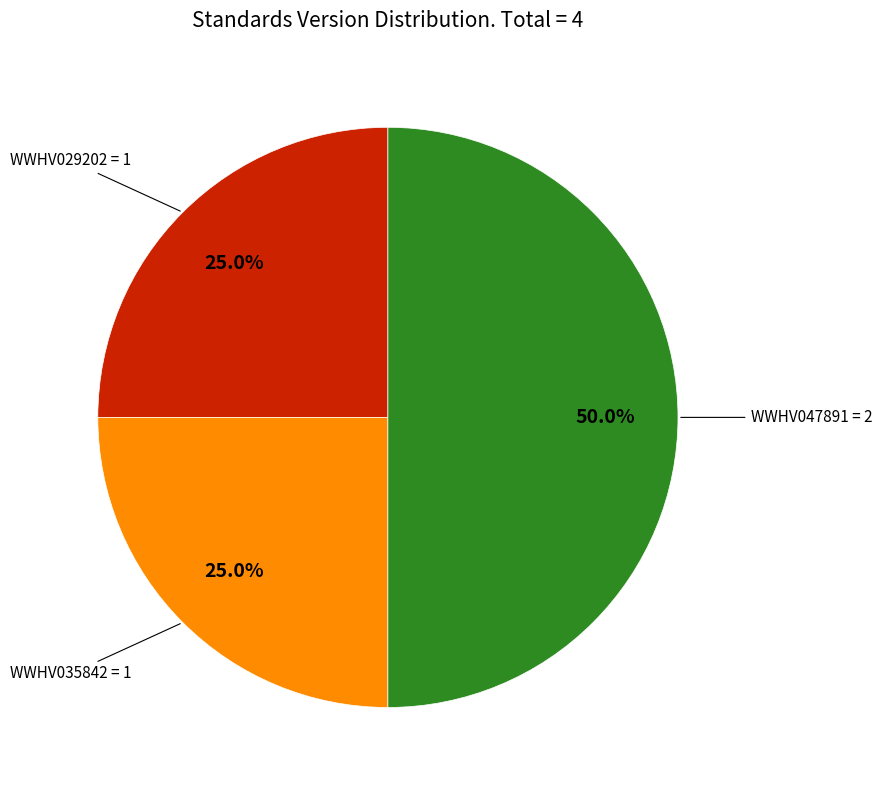

How many segments does this pie chart have?

3